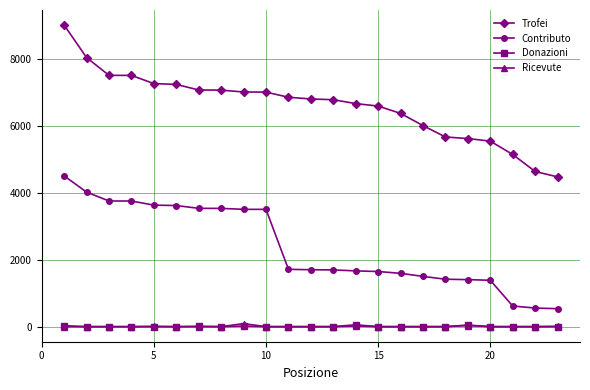

Which series has the widest spread of values?

Trofei